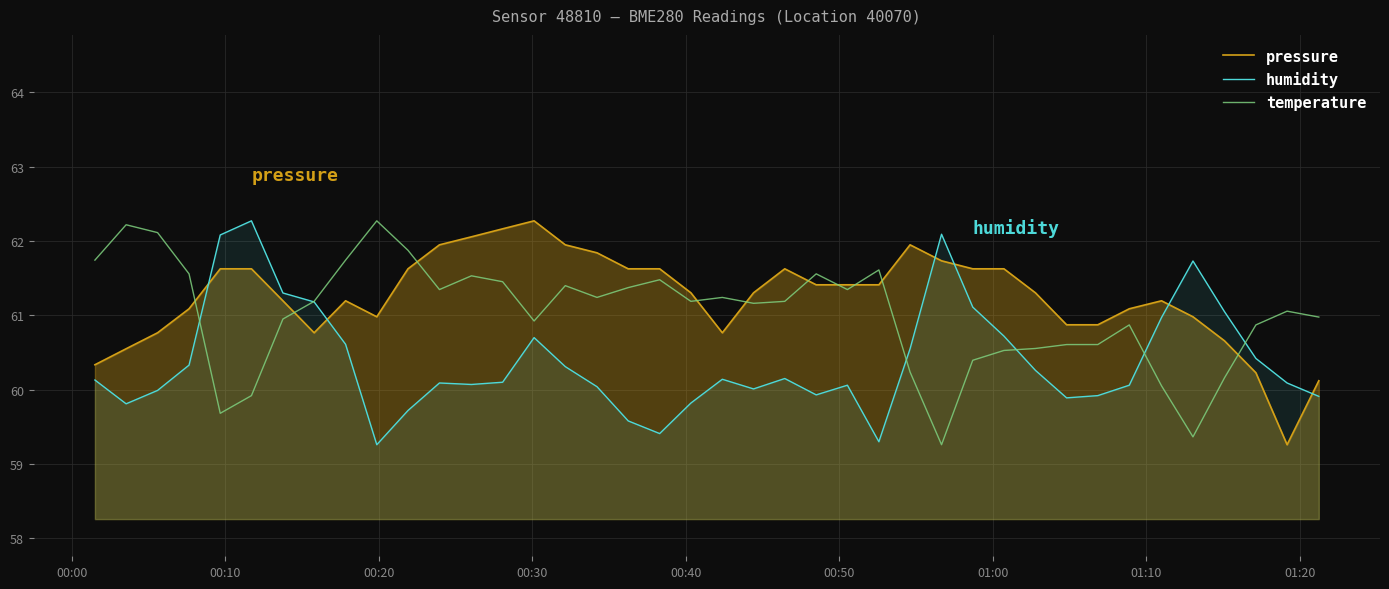

Rank the series by their average value, from lowest to highest.

humidity, temperature, pressure